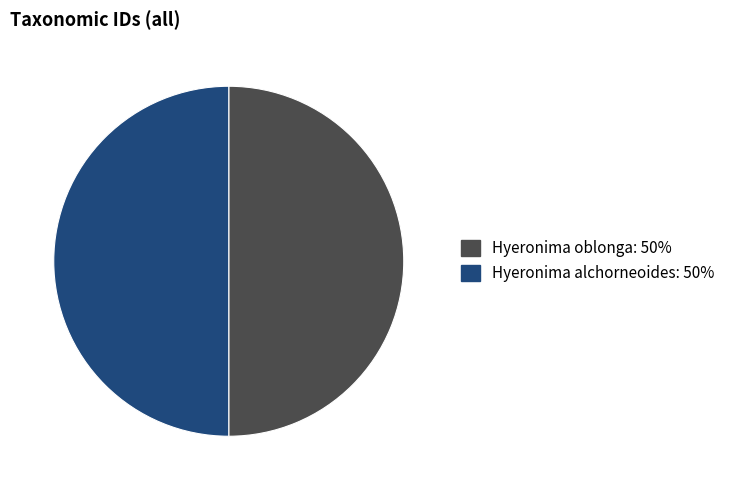

Is the sum of Hyeronima oblonga: 50% and Hyeronima alchorneoides: 50% greater than half?

Yes